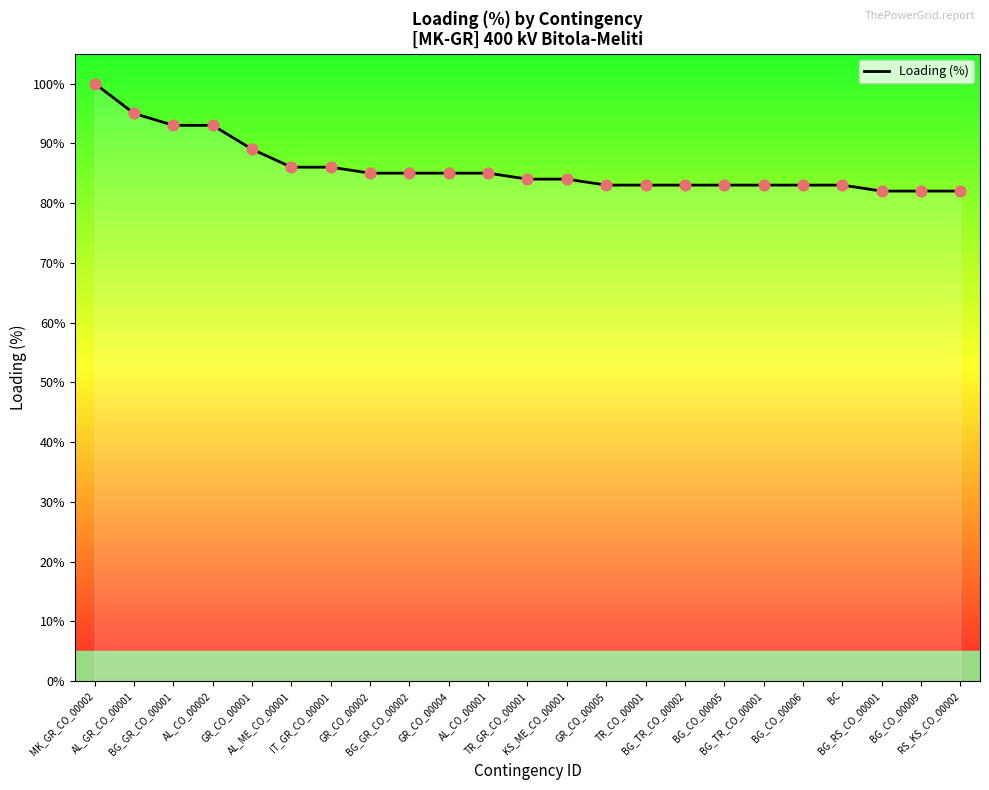

Between BG_RS_CO_00001 and AL_ME_CO_00001, which is larger?

AL_ME_CO_00001